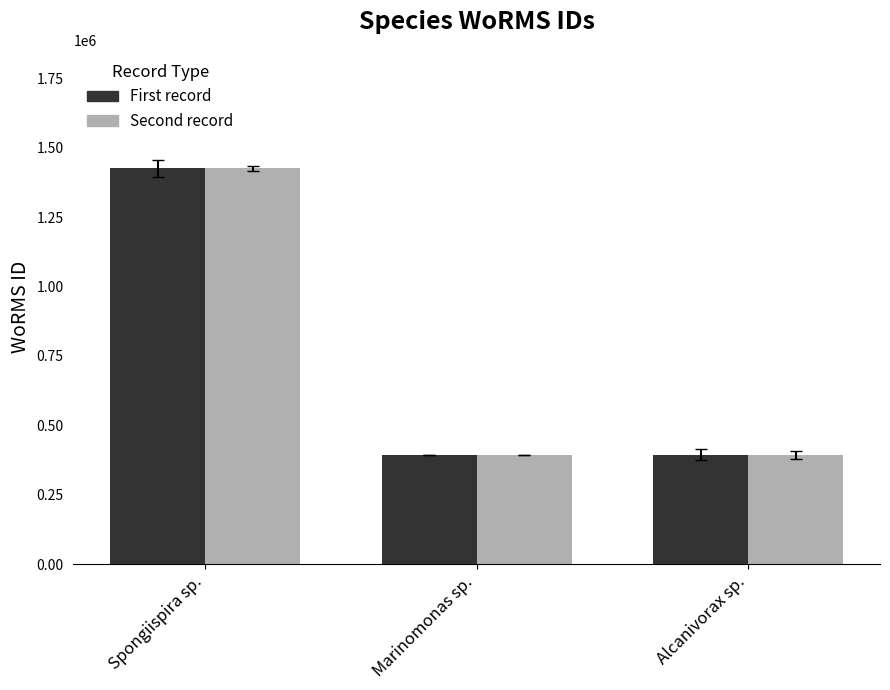

What is the difference between the Second record values at Alcanivorax sp. and Marinomonas sp.?

36